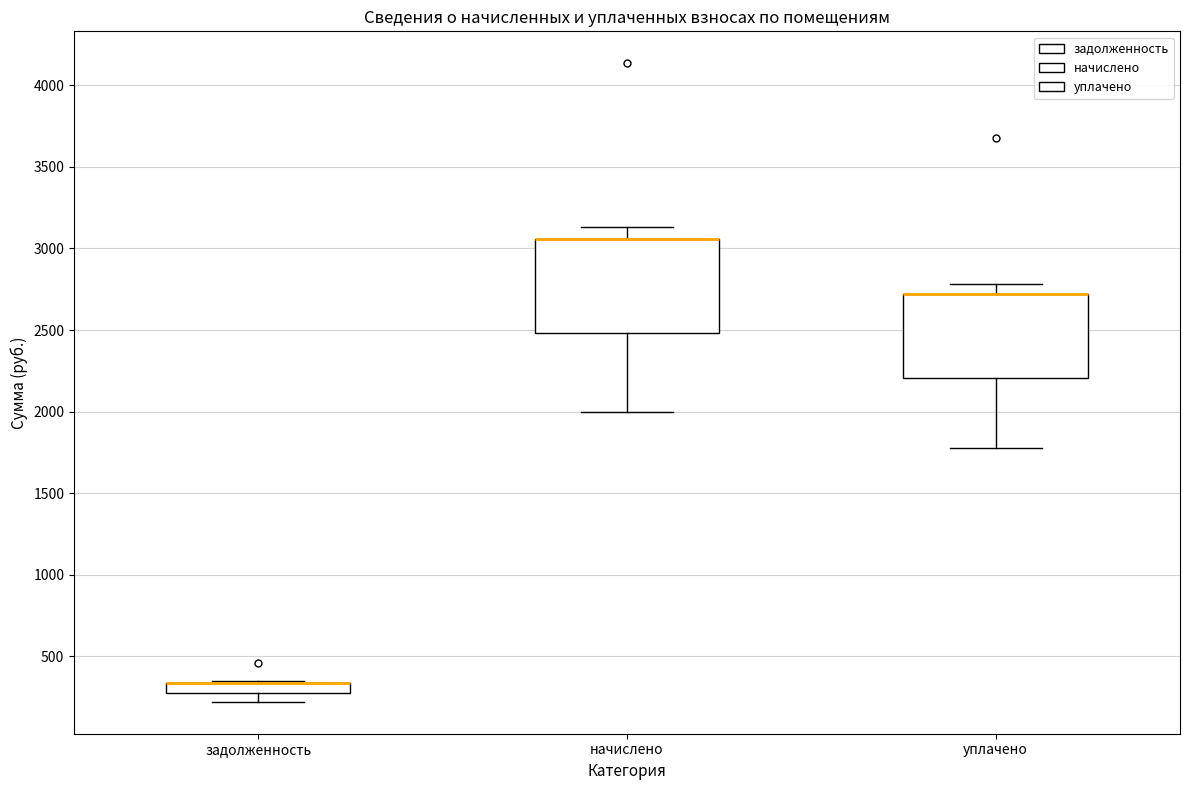

Which box is the tallest, from its lower edge to its upper edge?

начислено